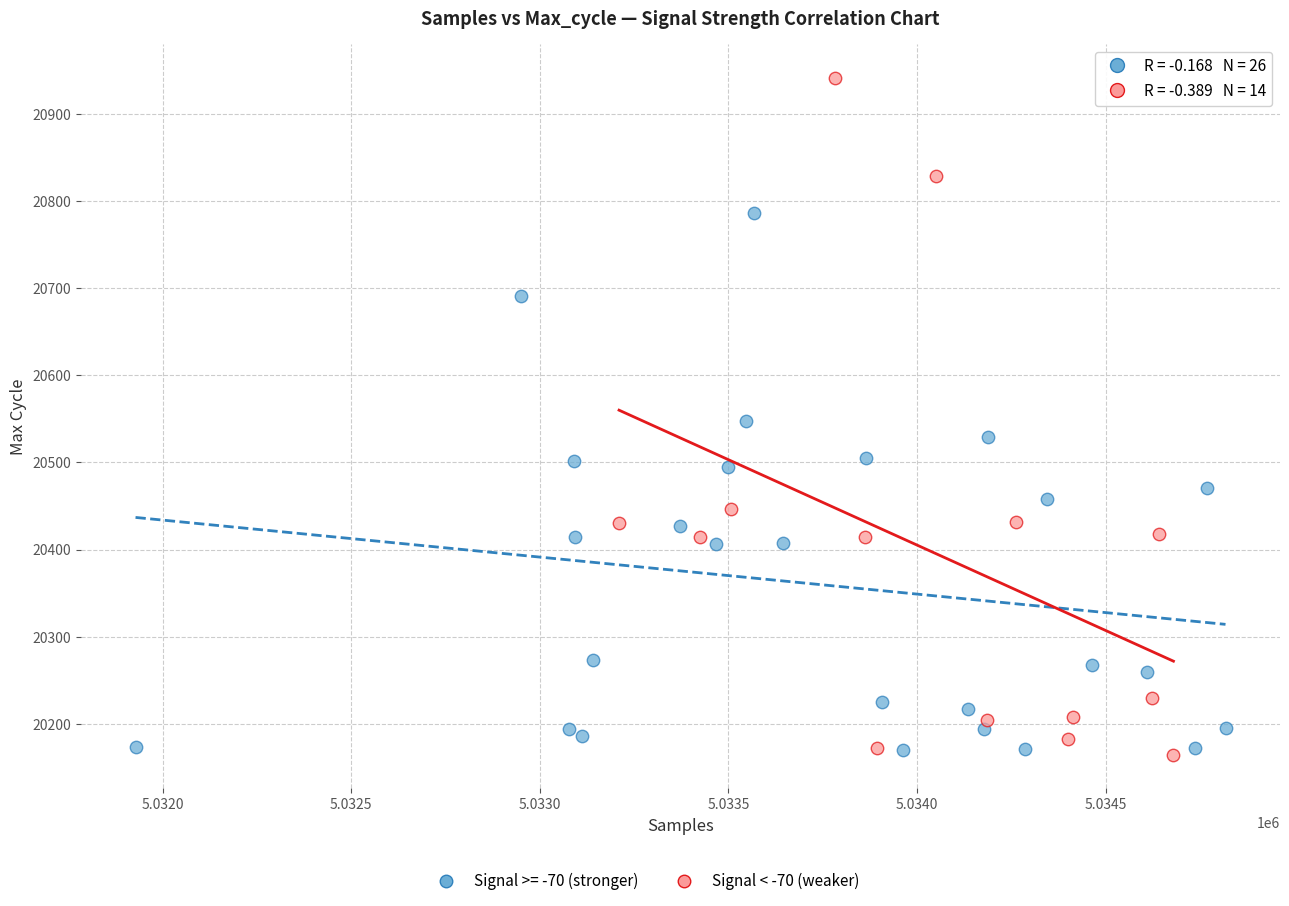

Which series has the largest Y range (max minus min)?

Signal < -70 (weaker)